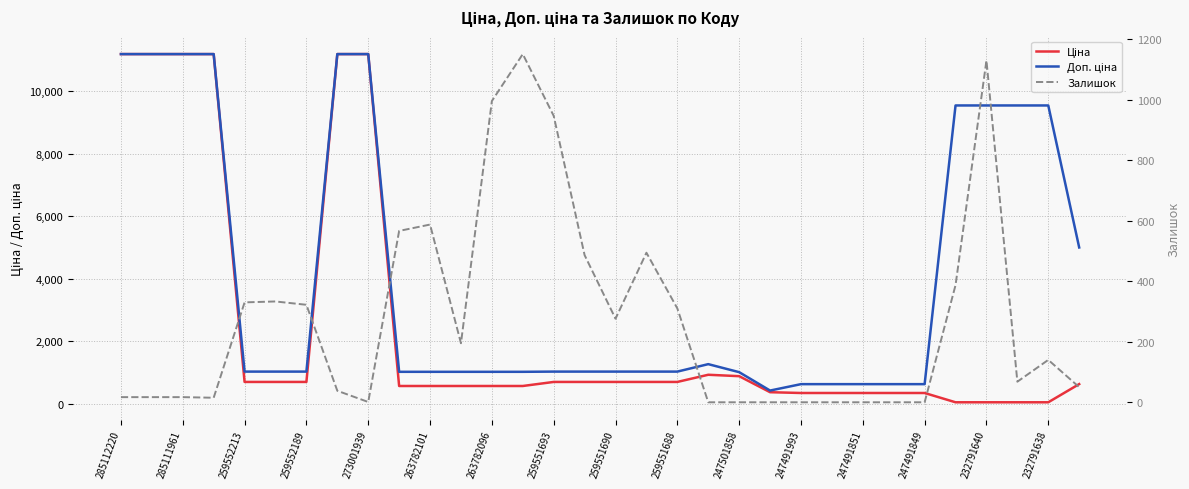

Rank the series at 21 from highest to lowest value.

Доп. ціна, Ціна, Залишок